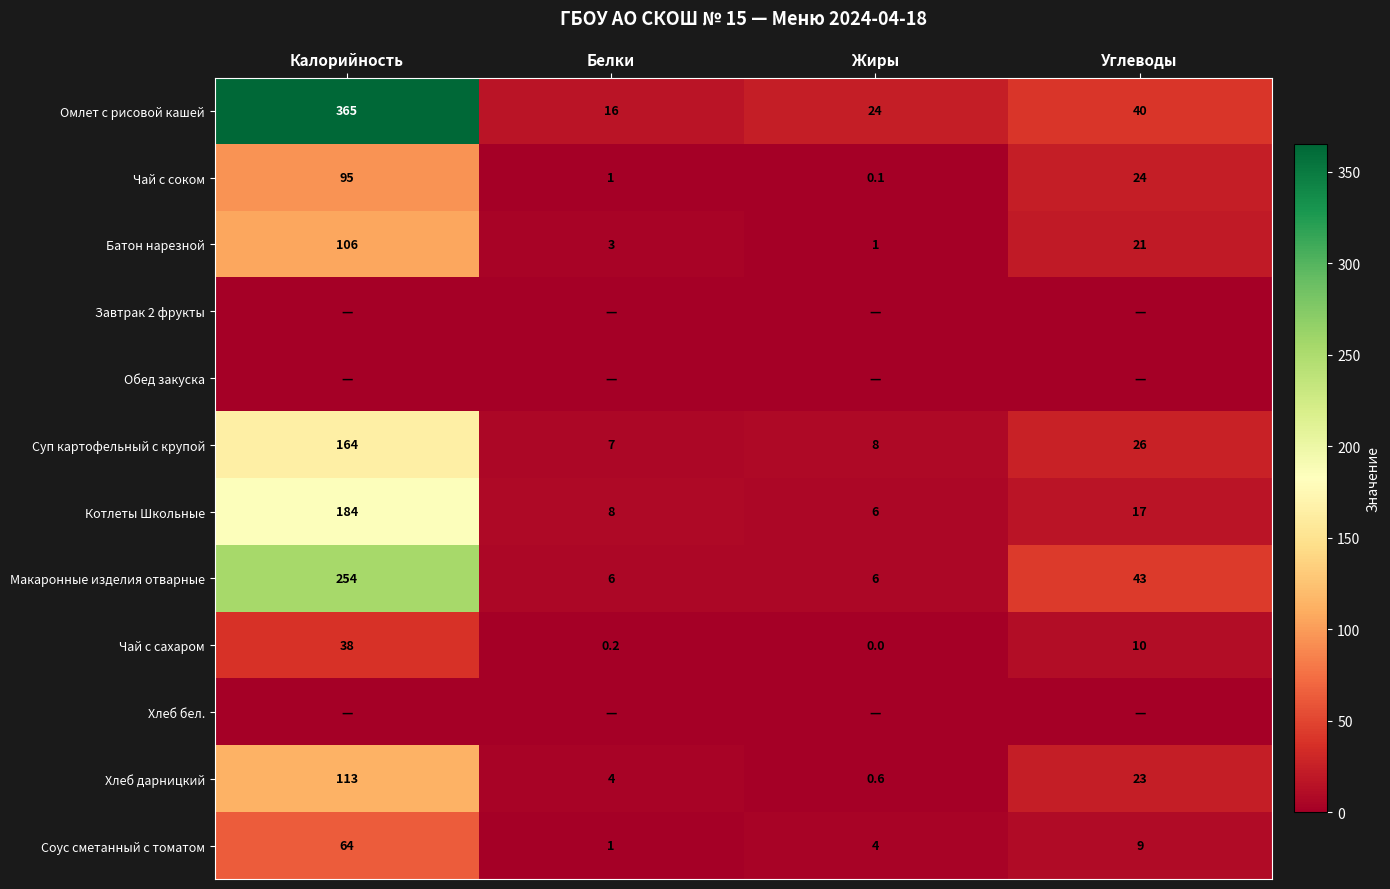

The Хлеб дарницкий series shows 40.1 at Углеводы. True or false?

False